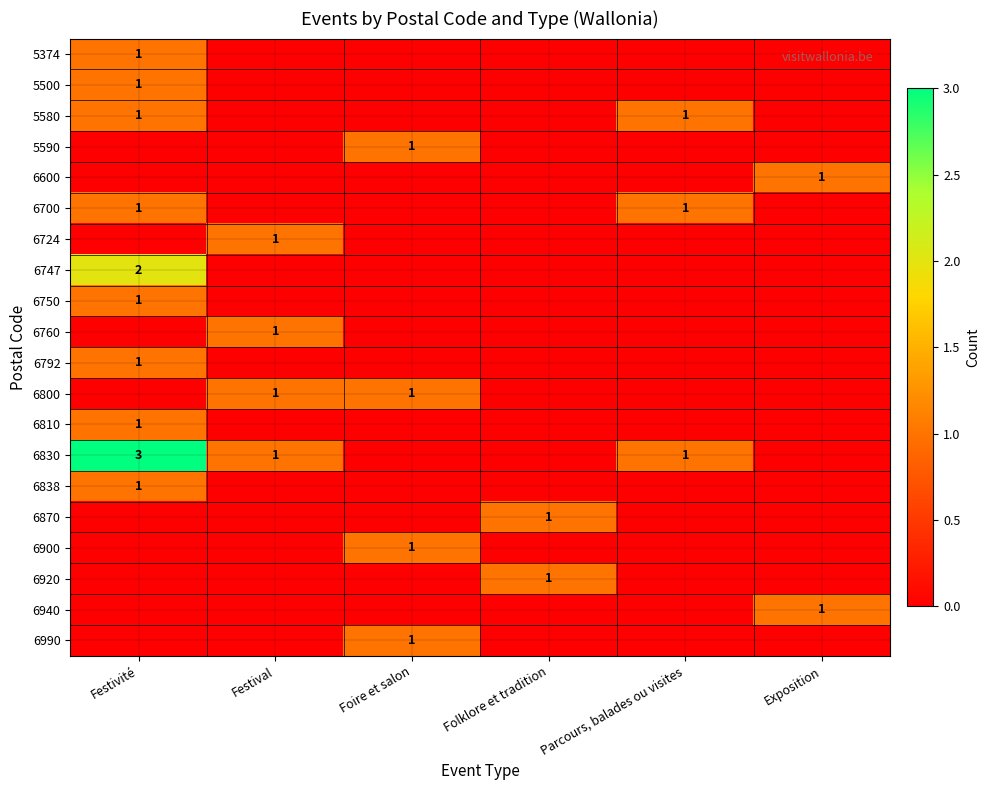

True or false: 6830 has a value of 1 at Parcours, balades ou visites.

True